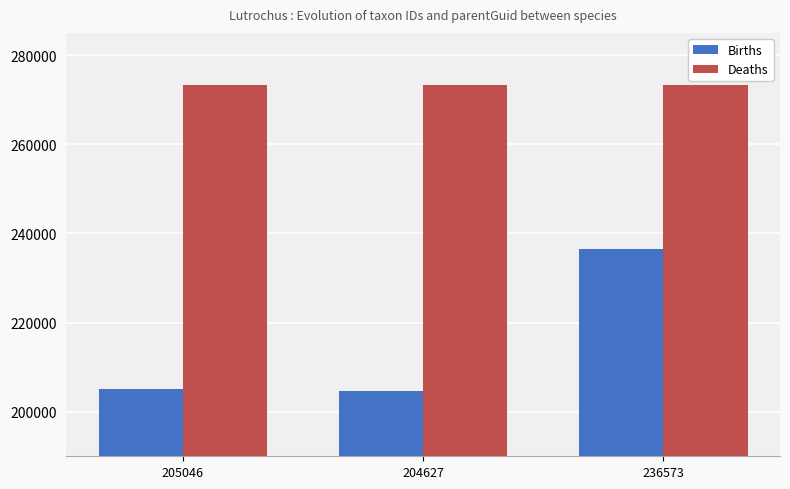

What are all the series names shown in the legend?

Births, Deaths